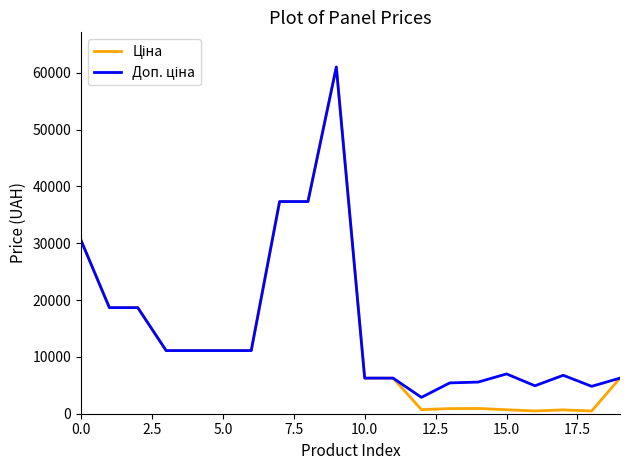

Which series has the widest spread of values?

Ціна